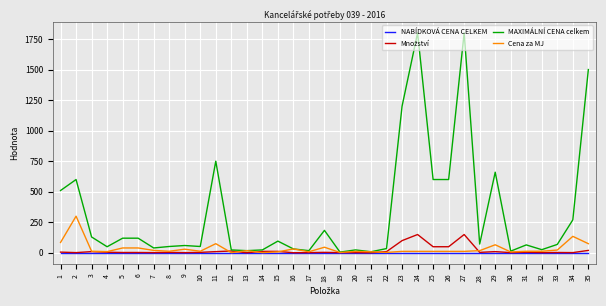

How many categories are shown in the chart?

35